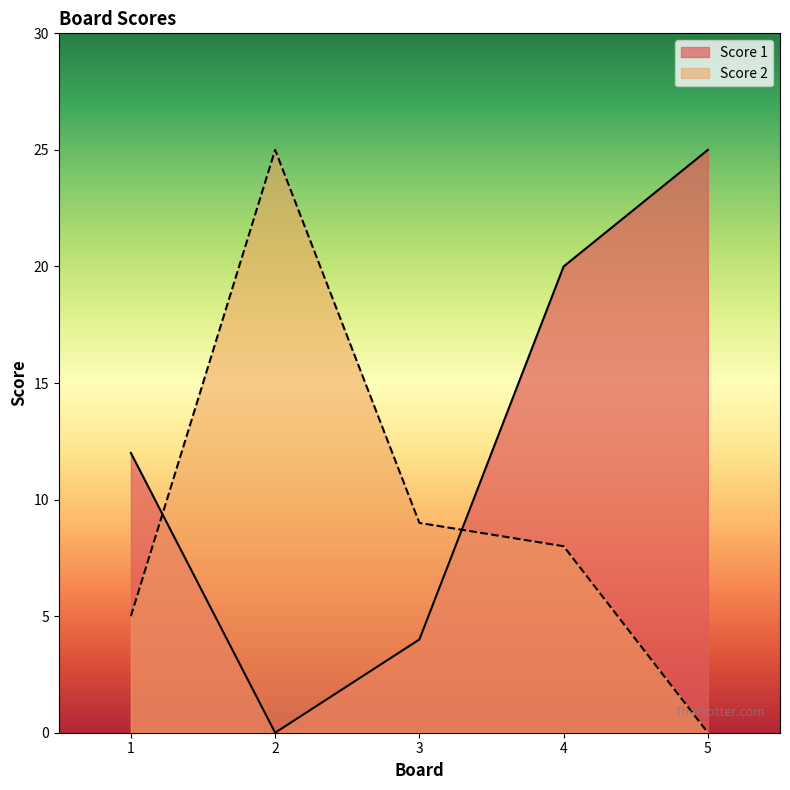

What is the average value of the Score 1 series?

12